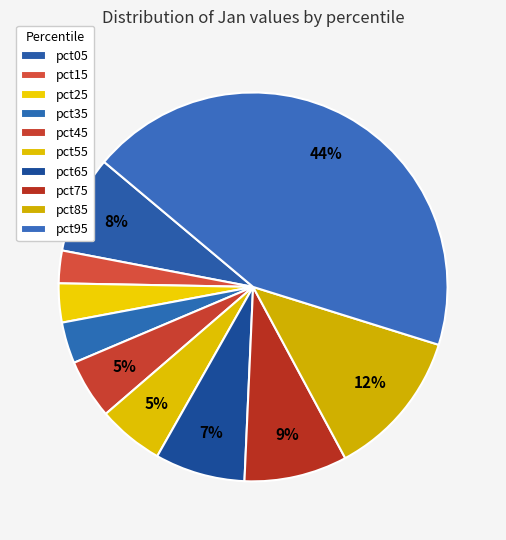

To the nearest percent, what is the average slice percentage?

10%